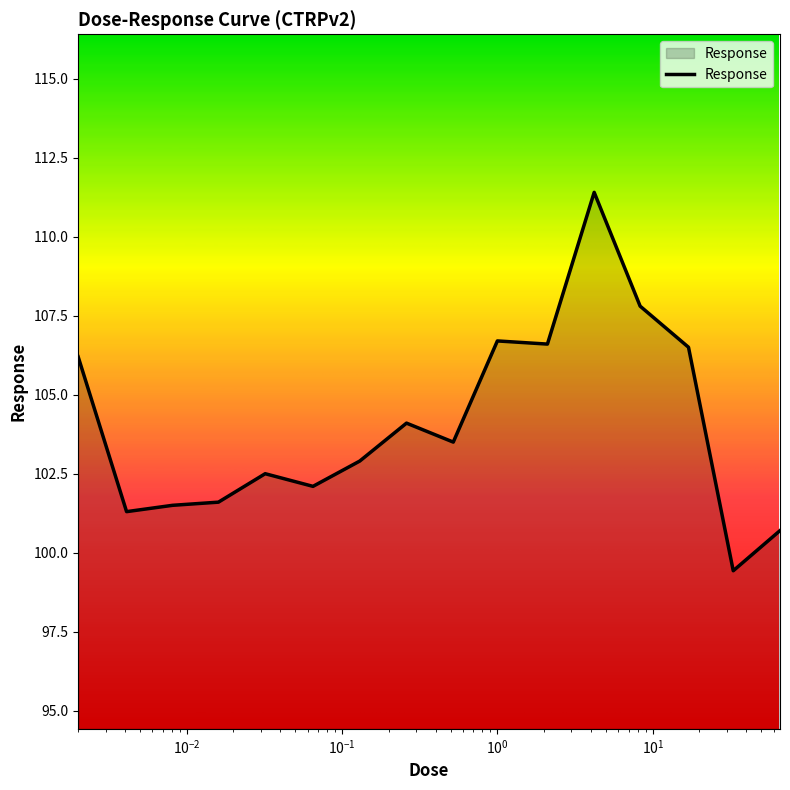

What is the maximum value shown in the chart?

111.4